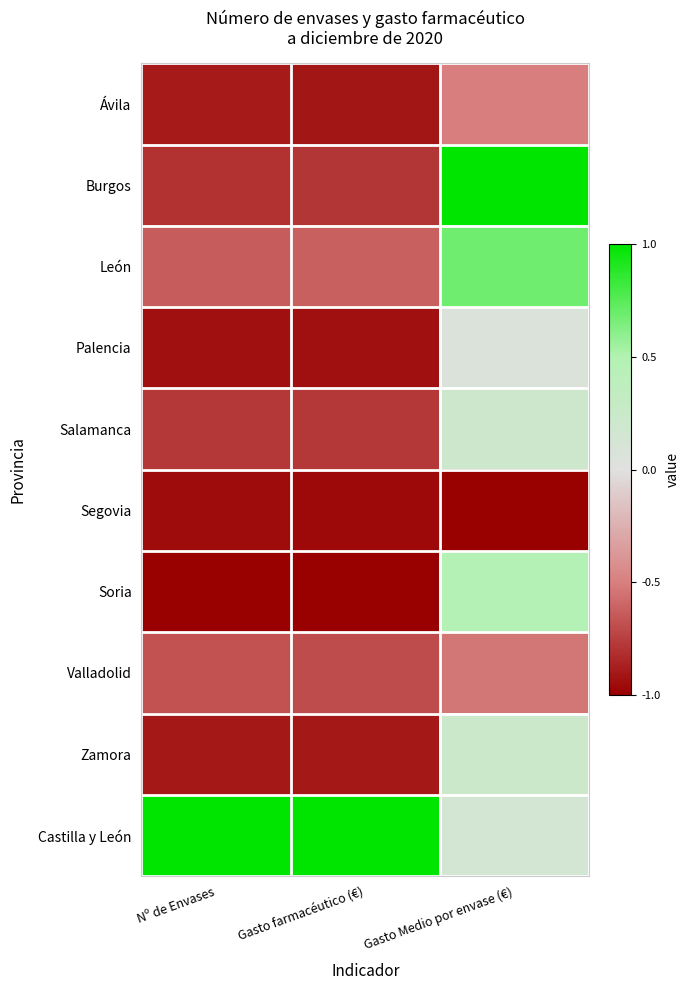

How many distinct data groups are displayed?

10